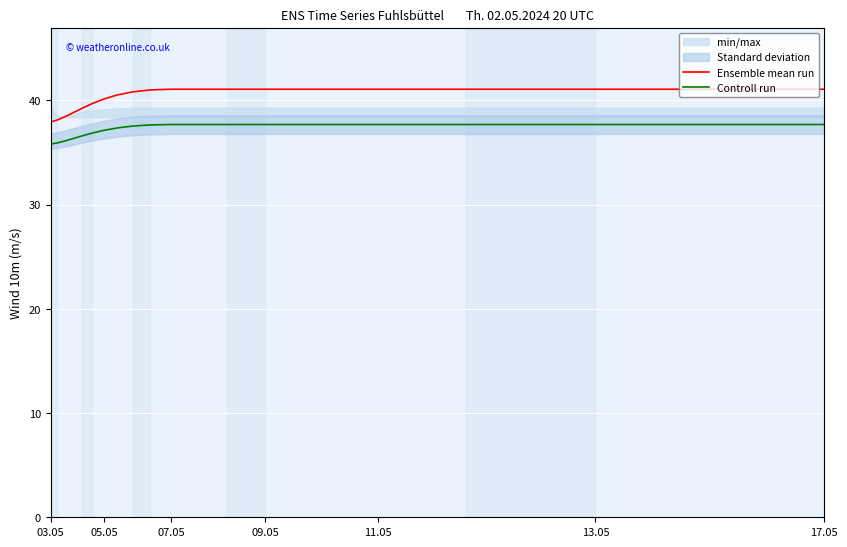

True or false: Controll run and Ensemble mean run intersect in this chart.

False